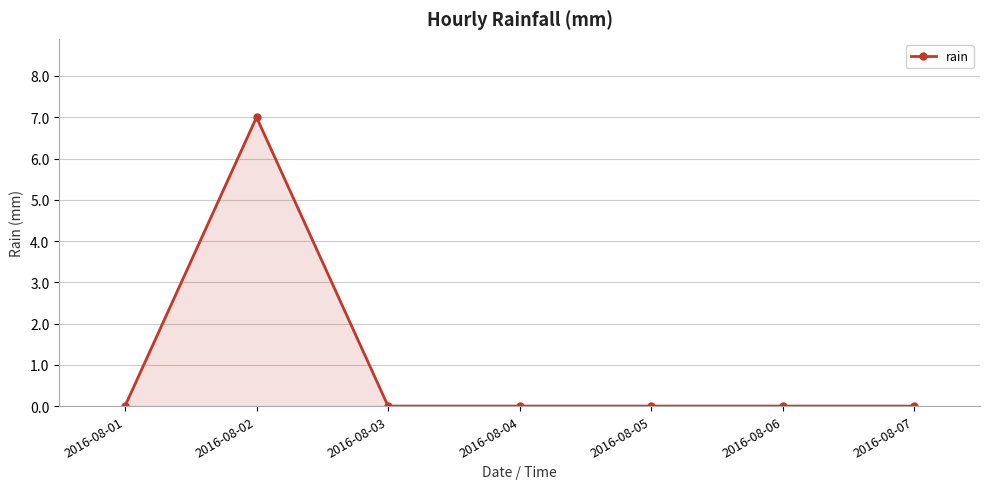

Which label corresponds to the largest value in the chart?

2016-08-02